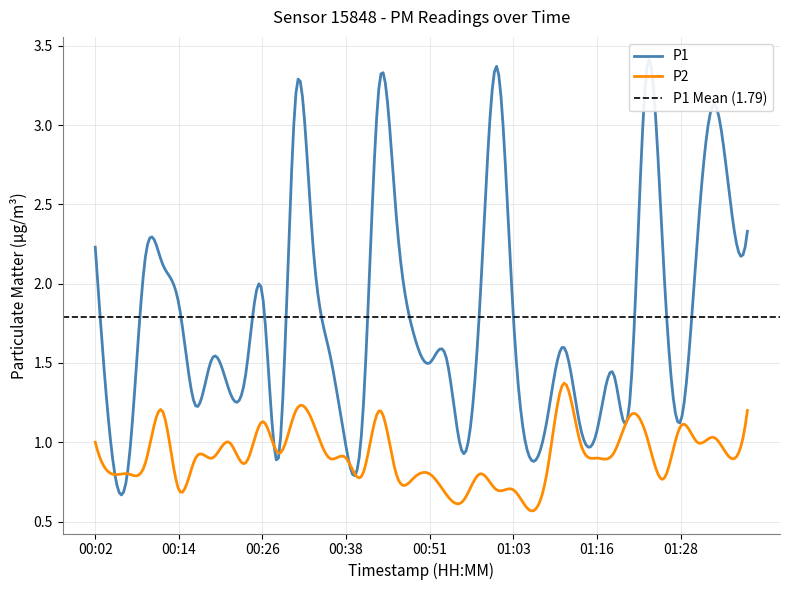

Where is P2 nearest to the value 0?

01:06